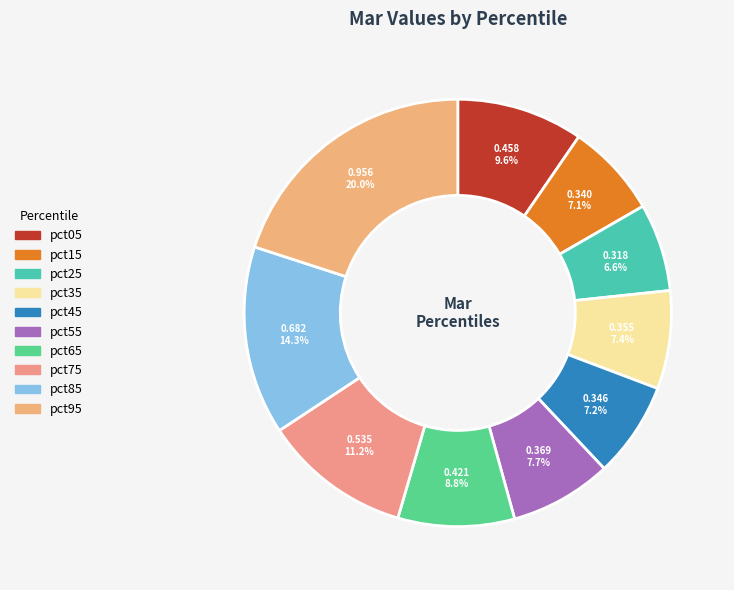

How many segments does this pie chart have?

10